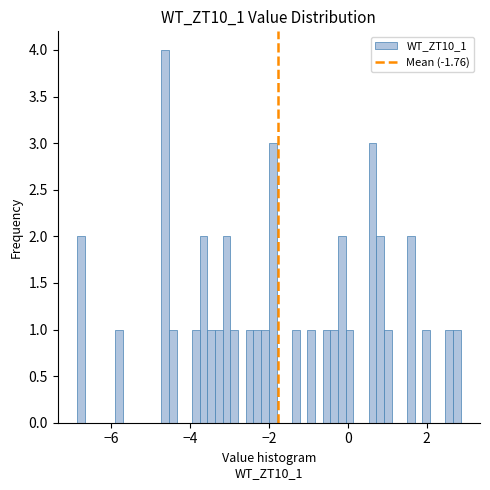

Around what value on the x-axis is the tallest bar? Give the approximate position of its centre, as read against the axis.

-4.6